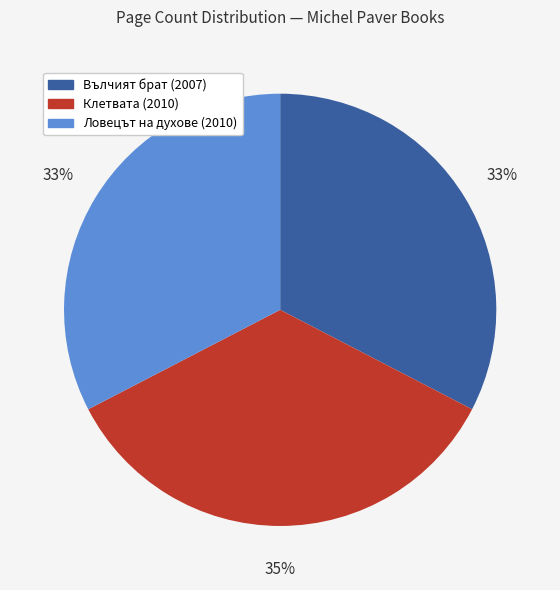

Is there any slice that represents more than half of the pie?

No